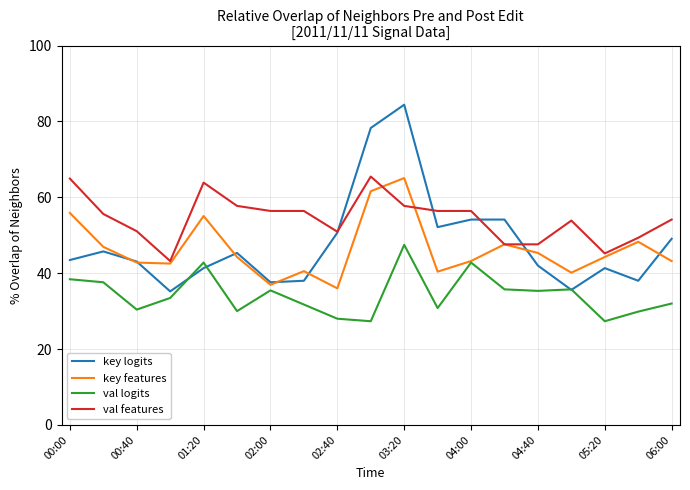

How many categories are shown in the chart?

19